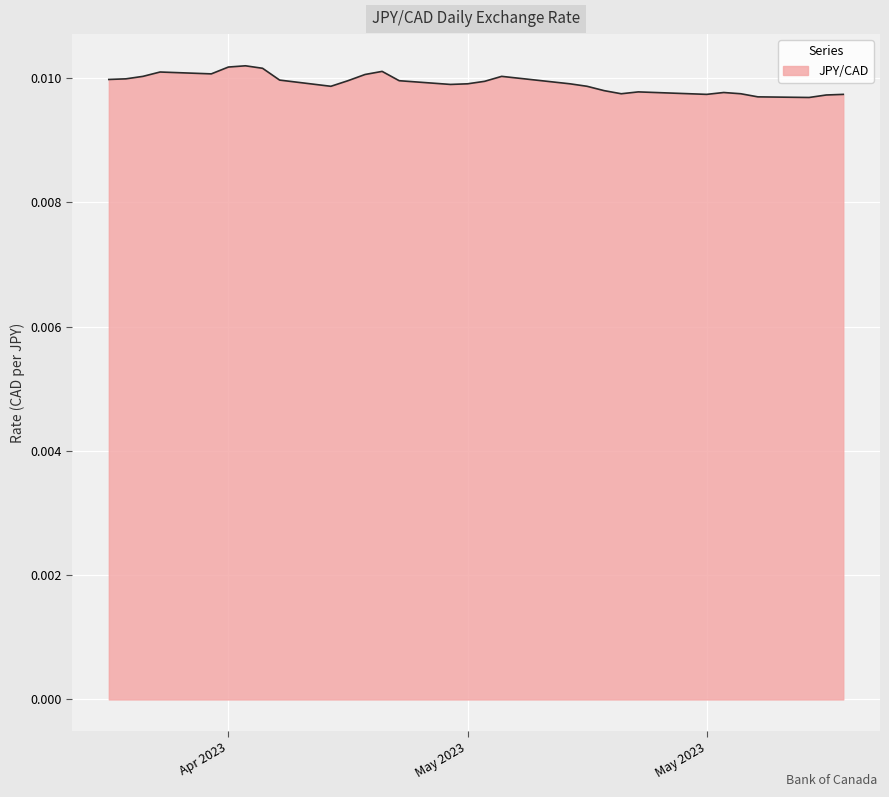

Does the chart have visible grid lines?

Yes